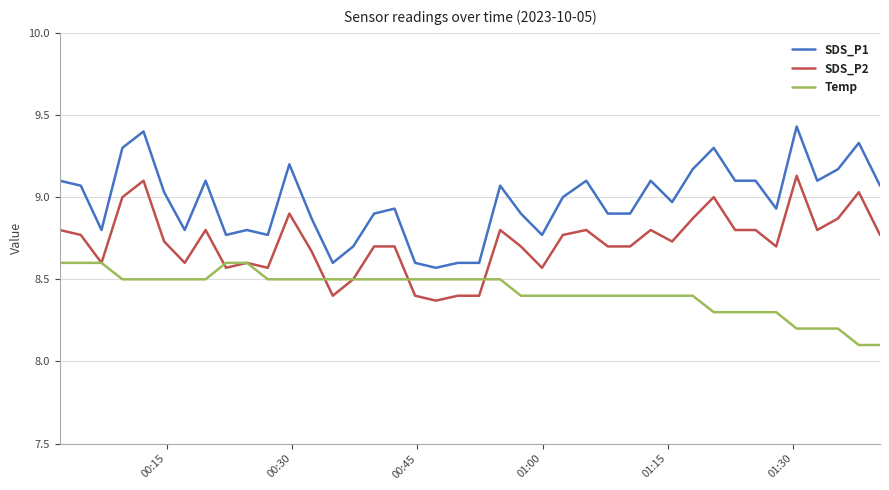

How many lines are shown in the chart?

3